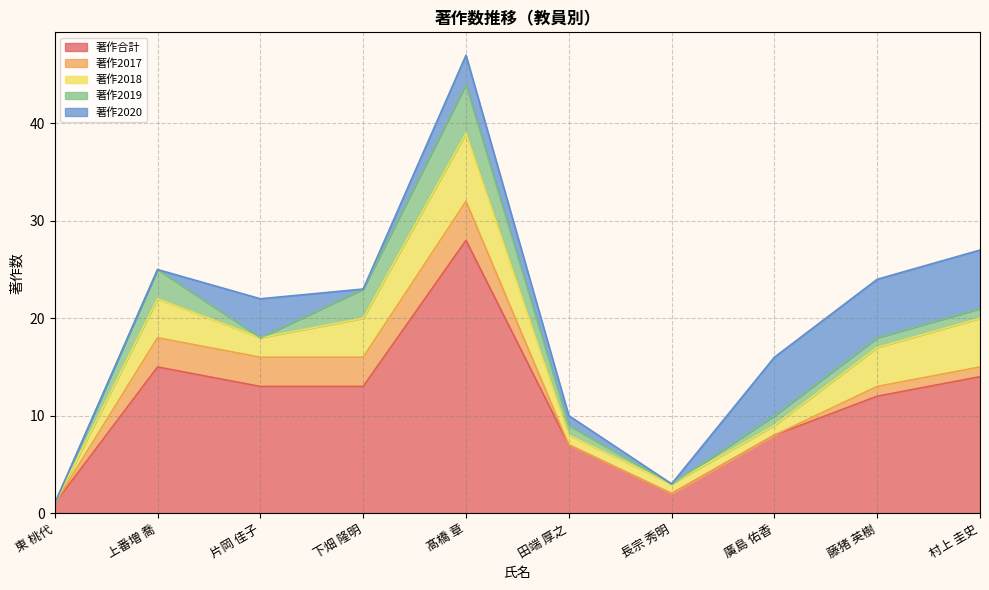

Reading right to left, extract all data points from this chart.

著作合計: 村上 圭史=14	藤猪 英樹=12	廣島 佑香=8	長宗 秀明=2	田端 厚之=7	髙橋 章=28	下畑 隆明=13	片岡 佳子=13	上番増 喬=15	東 桃代=1
著作2017: 村上 圭史=1	藤猪 英樹=1	廣島 佑香=0	長宗 秀明=0	田端 厚之=0	髙橋 章=4	下畑 隆明=3	片岡 佳子=3	上番増 喬=3	東 桃代=0
著作2018: 村上 圭史=5	藤猪 英樹=4	廣島 佑香=1	長宗 秀明=1	田端 厚之=1	髙橋 章=7	下畑 隆明=4	片岡 佳子=2	上番増 喬=4	東 桃代=0
著作2019: 村上 圭史=1	藤猪 英樹=1	廣島 佑香=1	長宗 秀明=0	田端 厚之=1	髙橋 章=5	下畑 隆明=3	片岡 佳子=0	上番増 喬=3	東 桃代=0
著作2020: 村上 圭史=6	藤猪 英樹=6	廣島 佑香=6	長宗 秀明=0	田端 厚之=1	髙橋 章=3	下畑 隆明=0	片岡 佳子=4	上番増 喬=0	東 桃代=0